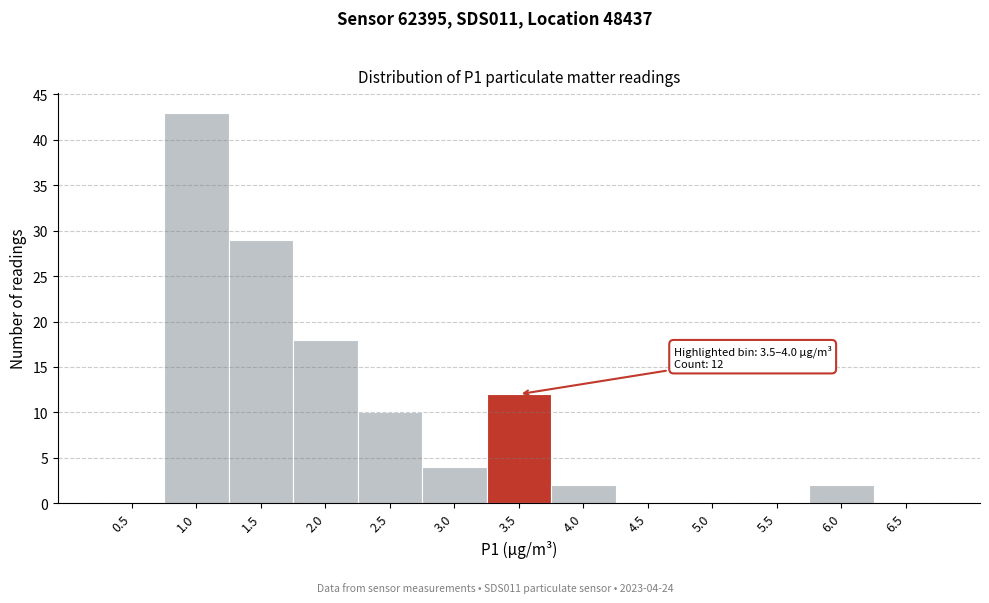

Reading right to left, transcribe all the data shown in this chart.

6.5=0	6.0=2	5.5=0	5.0=0	4.5=0	4.0=2	3.5=12	3.0=4	2.5=10	2.0=18	1.5=29	1.0=43	0.5=0